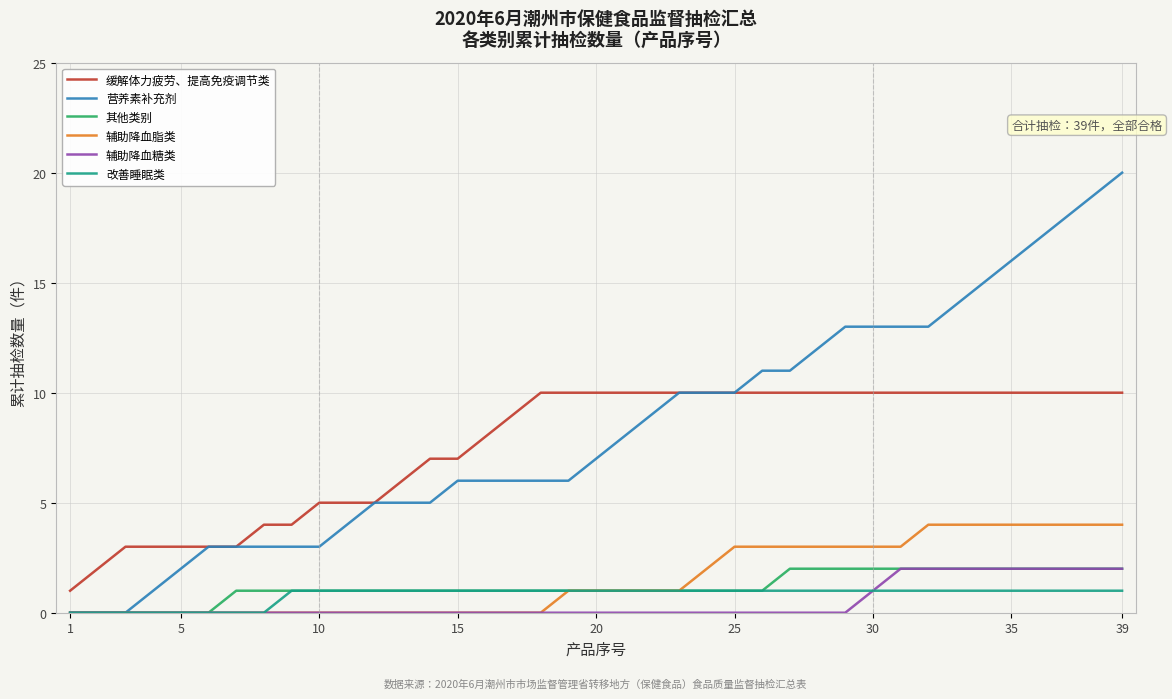

Count the 其他类别 values in the range 1 to 2.

33